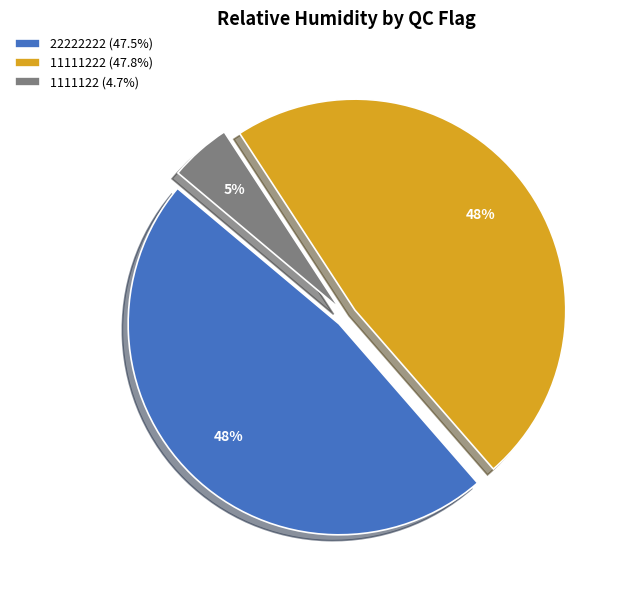

Approximately how many times larger is the value at 11111222 (47.8%) compared to 22222222 (47.5%)?

1.0